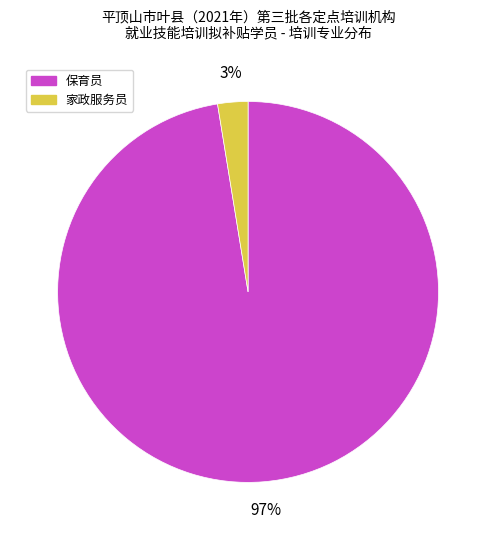

The 保育员 slice represents 90% of the pie. True or false?

False